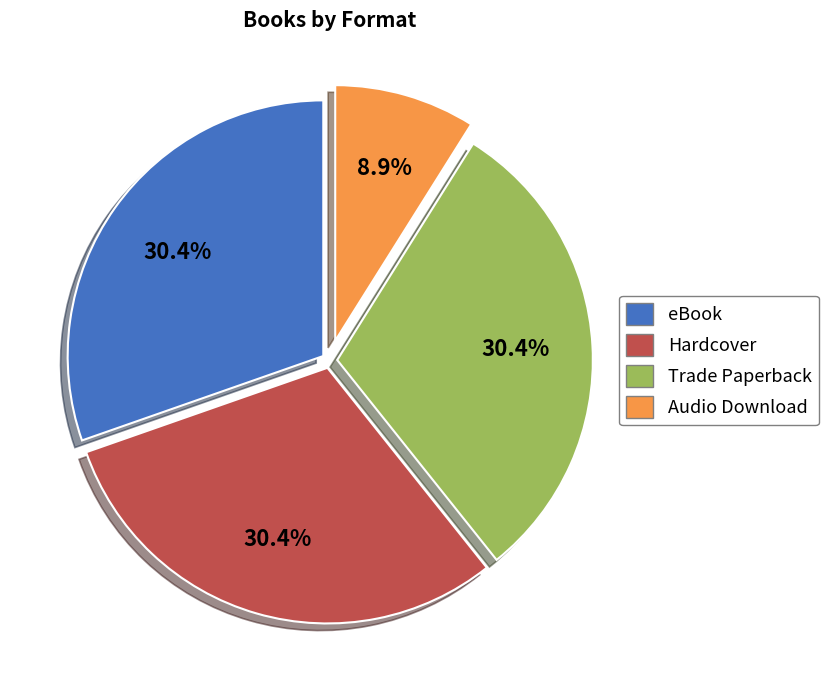

What percentage is the eBook slice, to the nearest percent?

30%